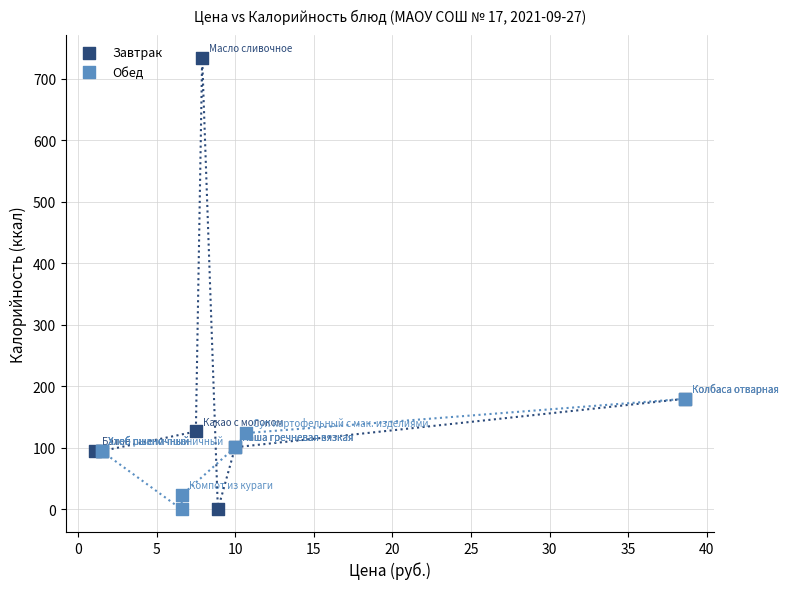

Which series has the widest spread of Y values?

Завтрак